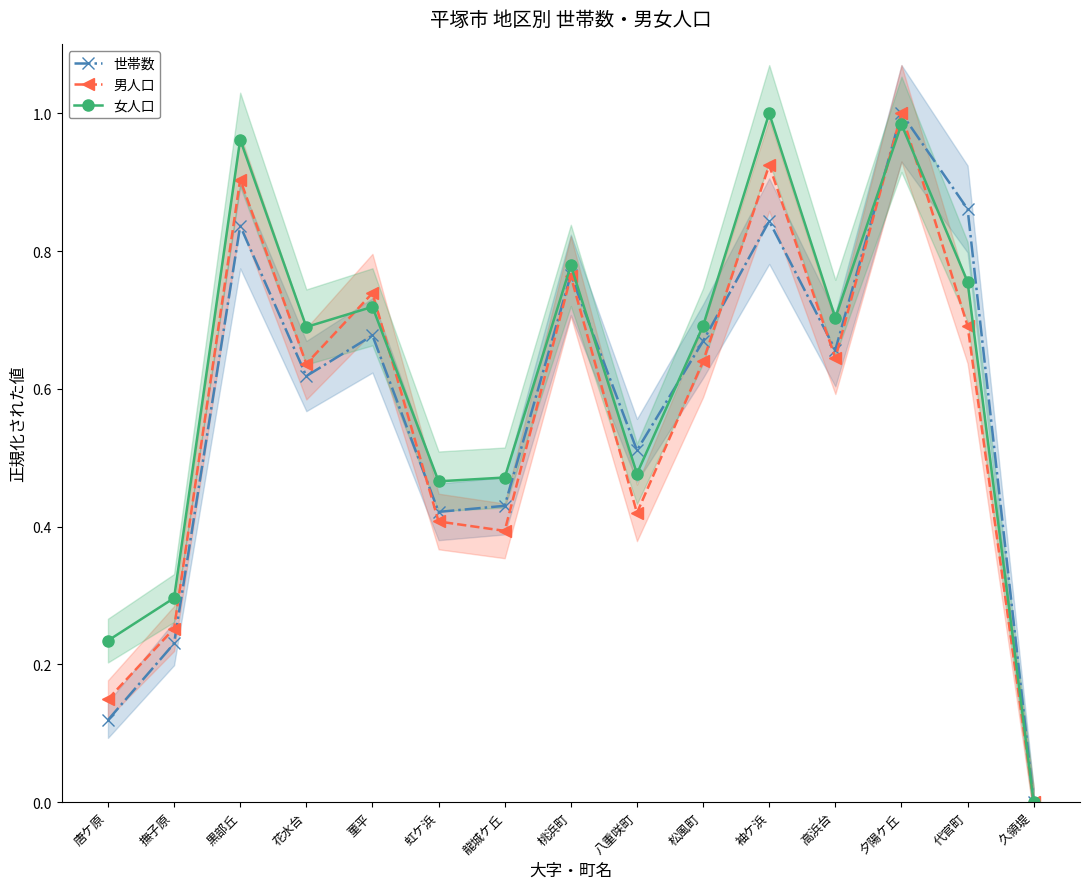

At 唐ケ原, list the series in order from smallest to largest.

世帯数, 男人口, 女人口